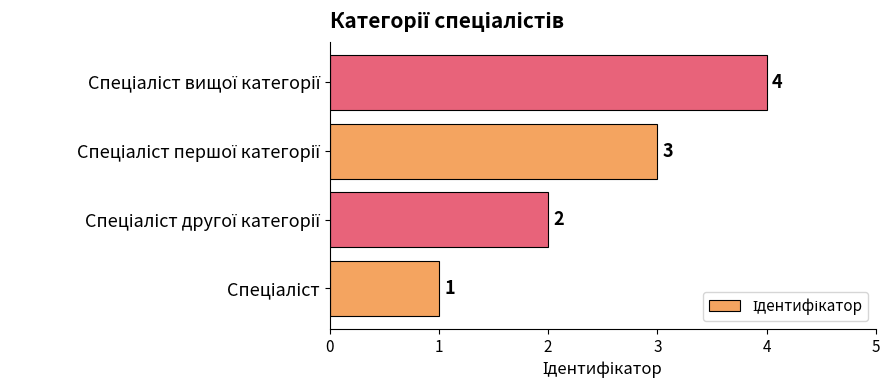

What is the difference between the maximum and minimum values?

3